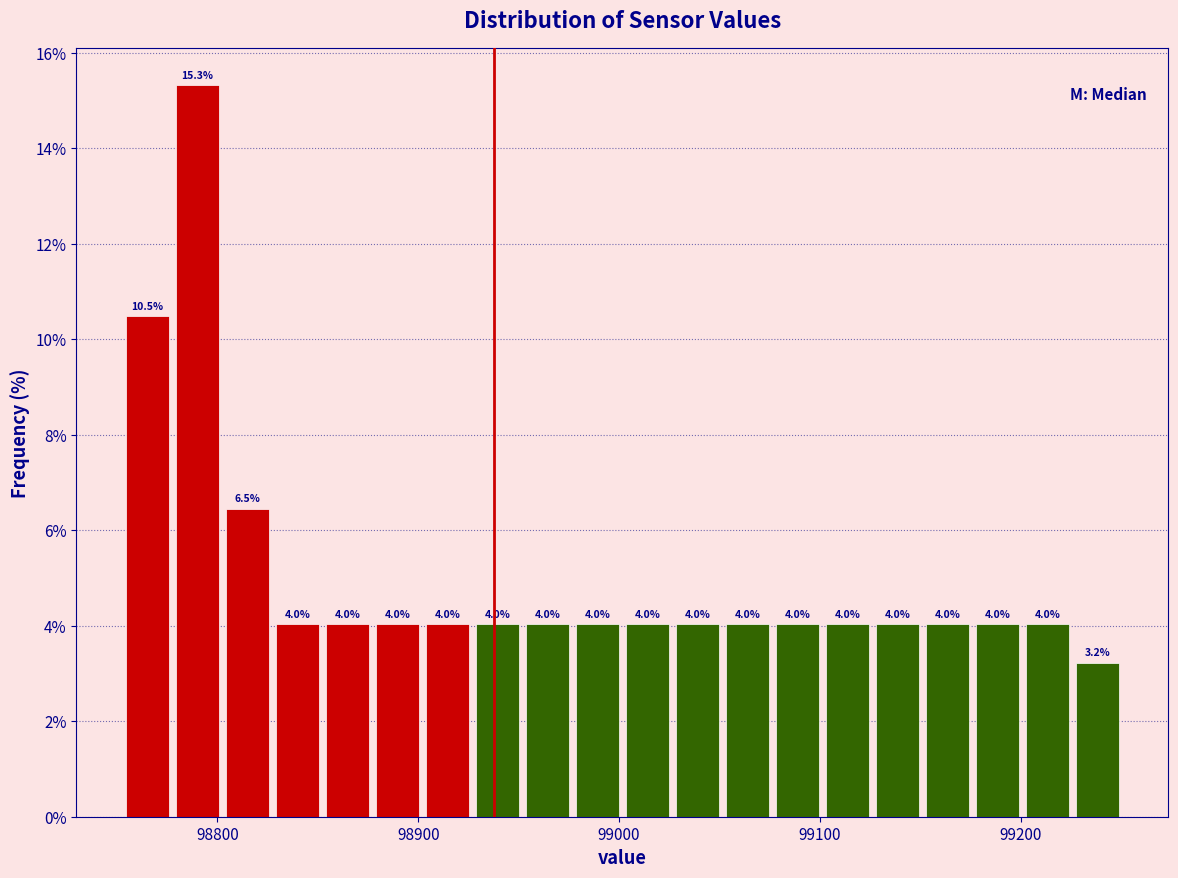

Around what value on the x-axis is the tallest bar? Give the approximate position of its centre, as read against the axis.

98790